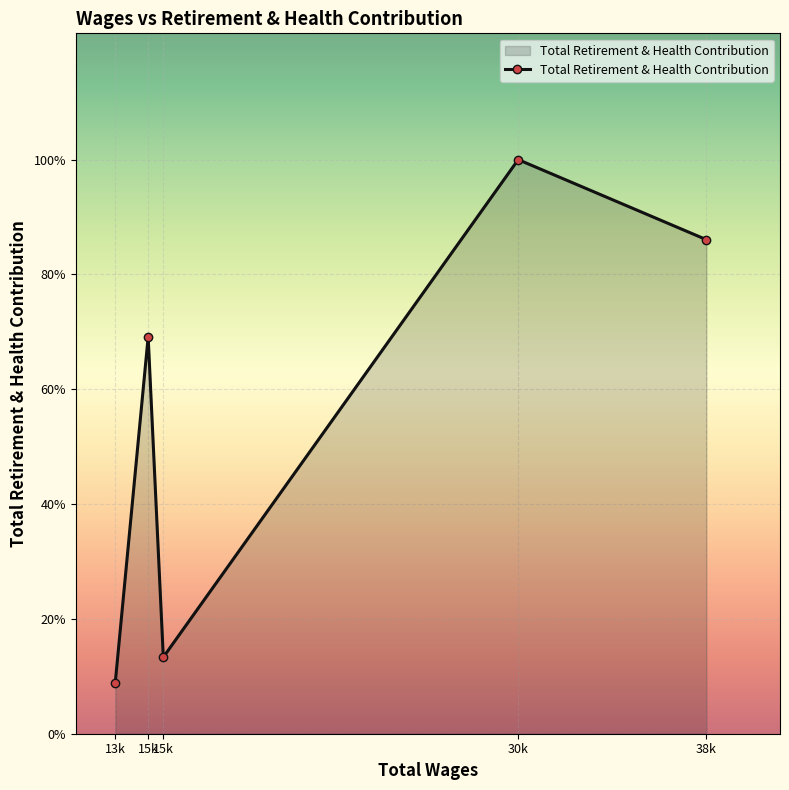

Rank the categories by value from highest to lowest.

30883.0, 38821.0, 15270.0, 15909.0, 13882.0